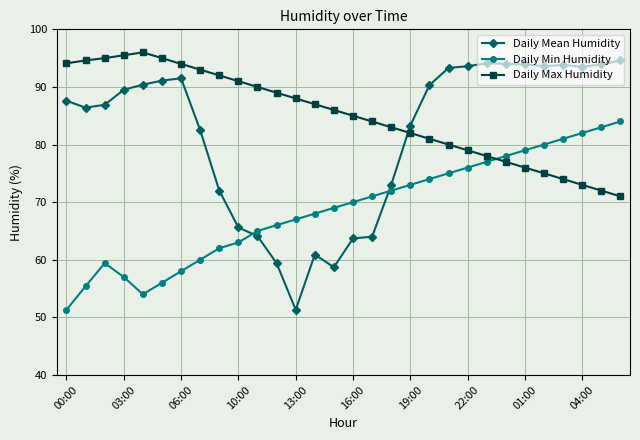

What is the difference between the second highest and minimum values in the Daily Max Humidity series?

24.5